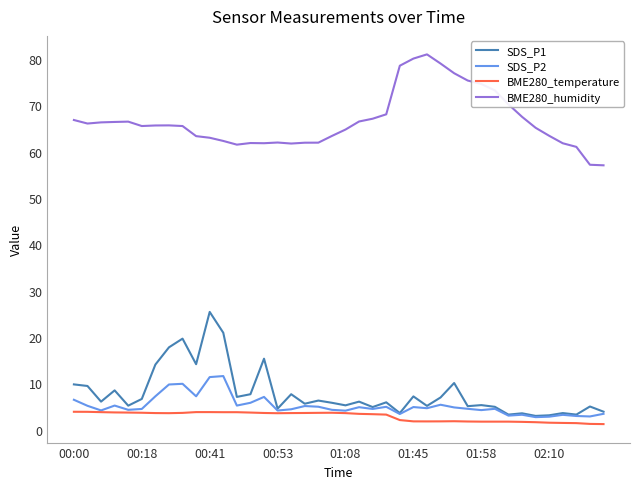

How many categories are shown in the chart?

40